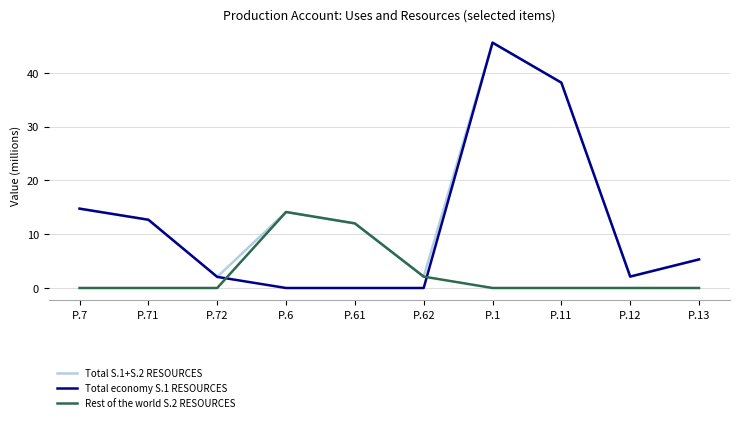

What position from the right is P.7?

10